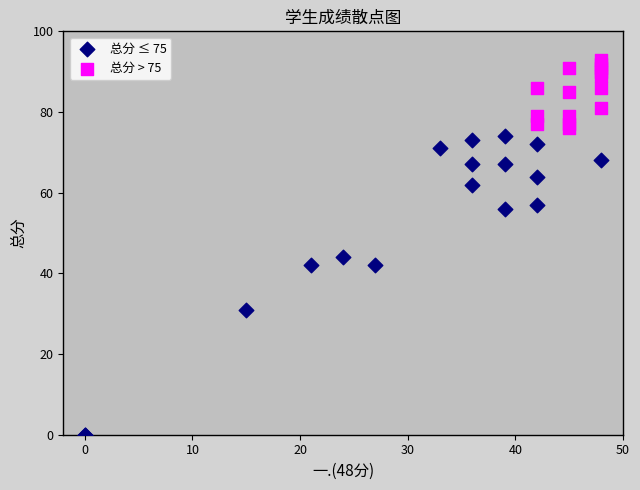

Which series contains the highest Y value?

总分 > 75